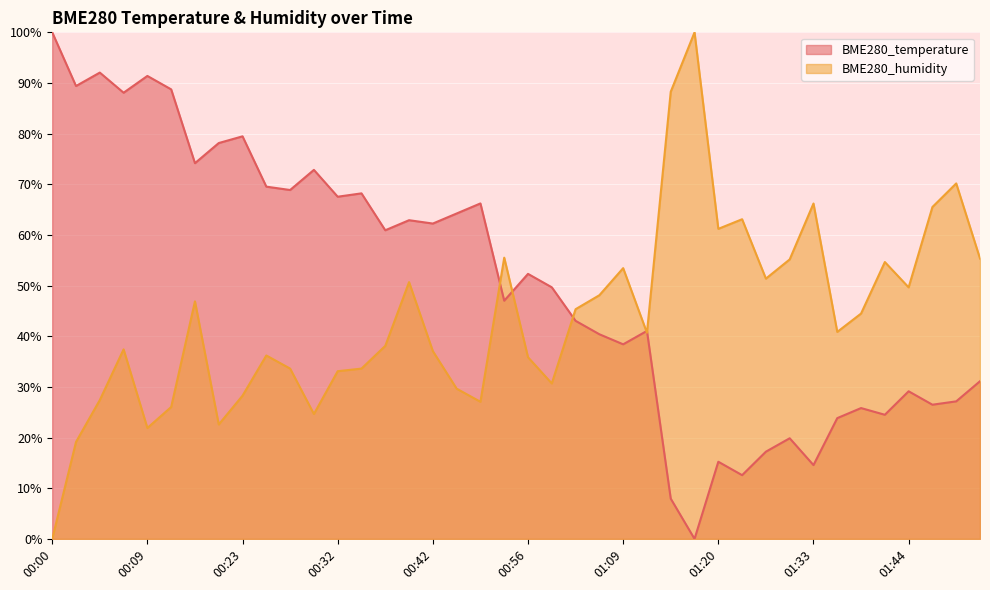

At how many categories does at least one series exceed 7?

40